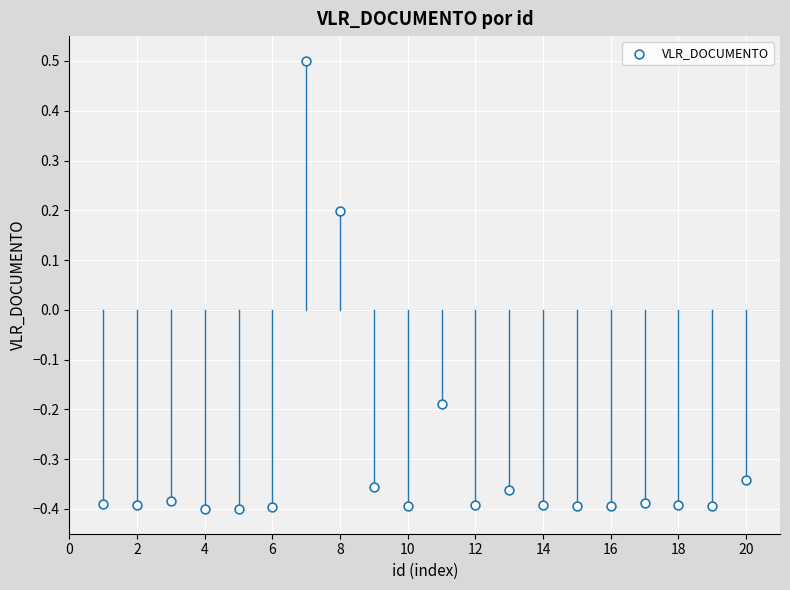

What is the range of Y values (max minus min)?

0.9